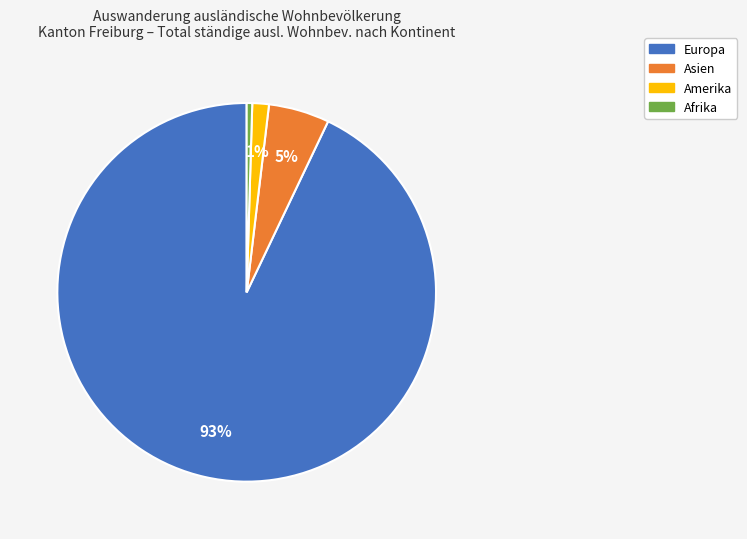

To the nearest percent, what percentage of the pie is Asien?

5%